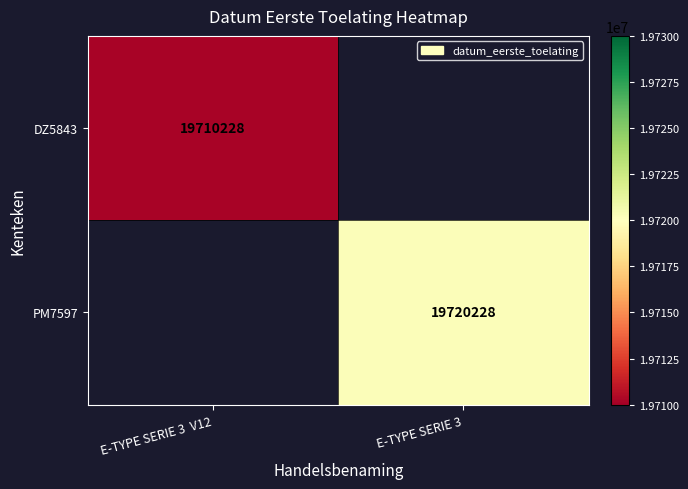

True or false: PM7597 has a value of 19720228 at E-TYPE SERIE 3.

True